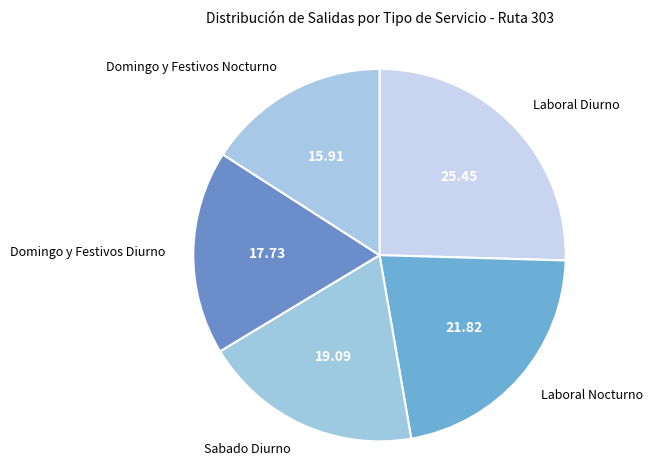

Do Domingo y Festivos Nocturno and Laboral Diurno together represent more than half of the pie?

No